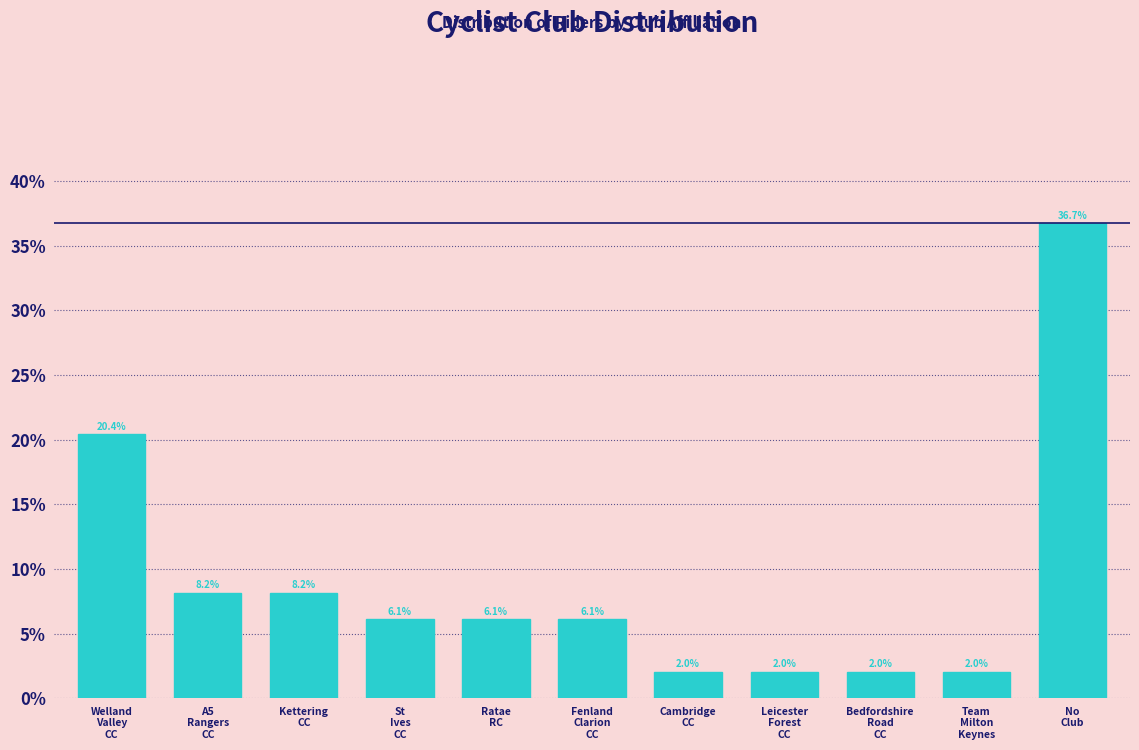

Reading right to left, what are all the values shown in this chart?

36.7	2.0	2.0	2.0	2.0	6.1	6.1	6.1	8.2	8.2	20.4